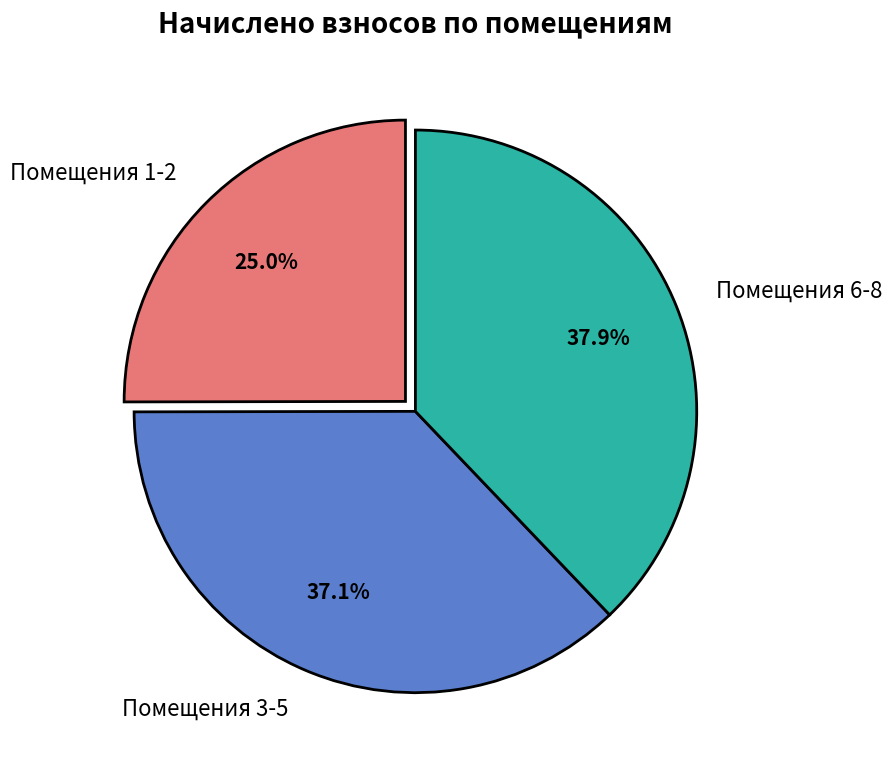

What is the total percentage of Помещения 3-5 and Помещения 6-8?

75.0%